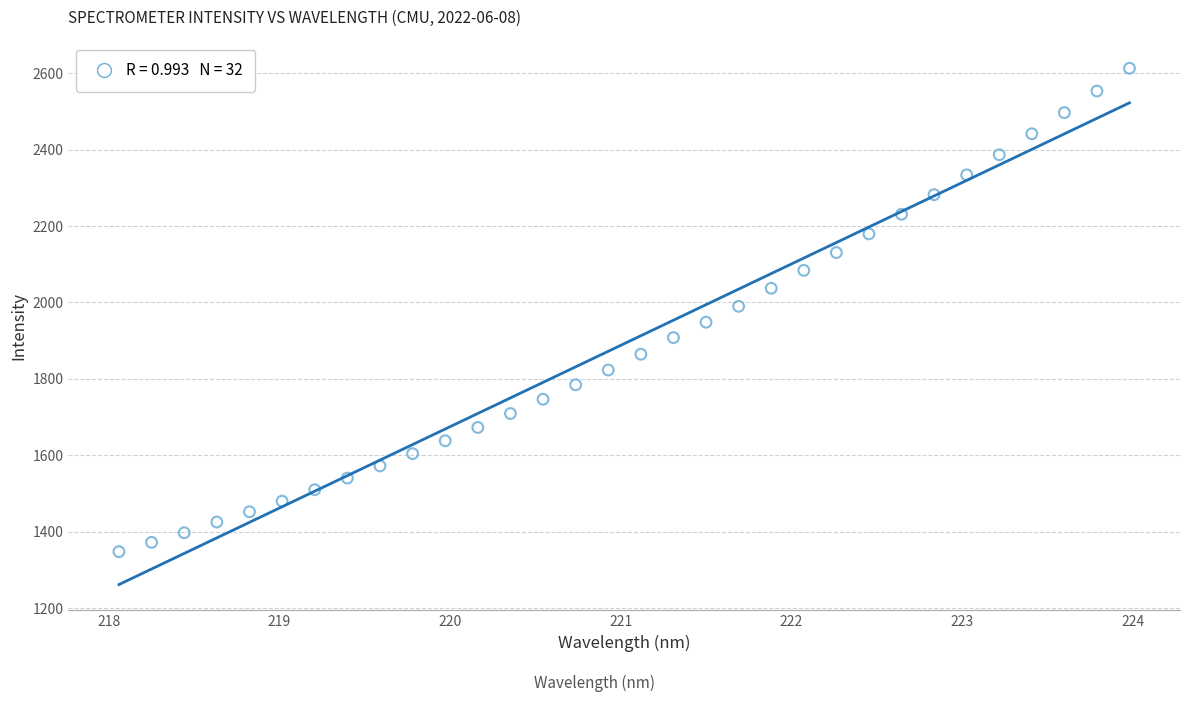

What is the range of X values (max minus min)?

5.9